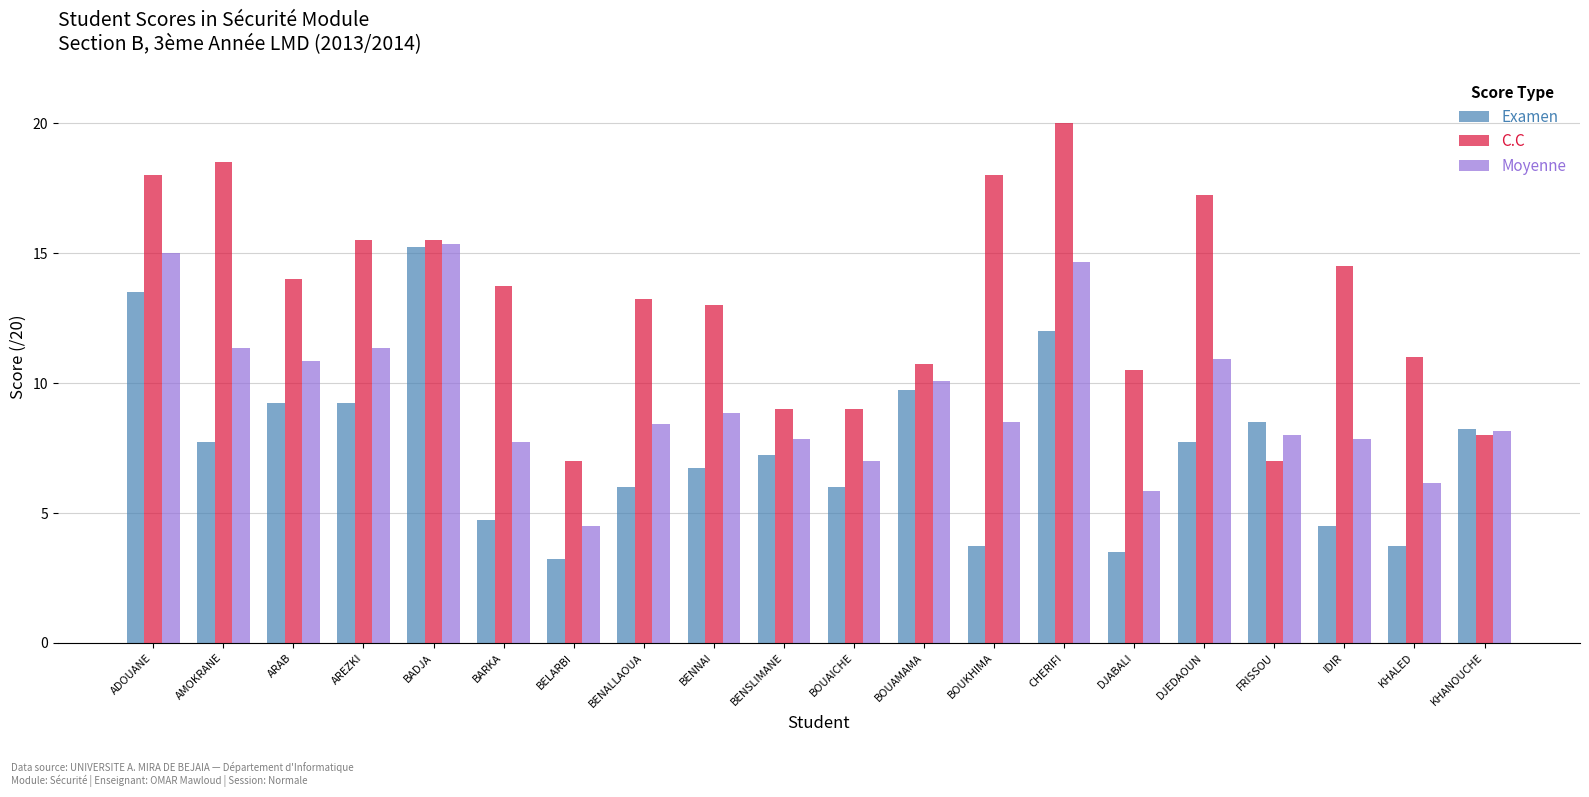

What is the sum of the C.C values at ARAB and BENSLIMANE?

23.0